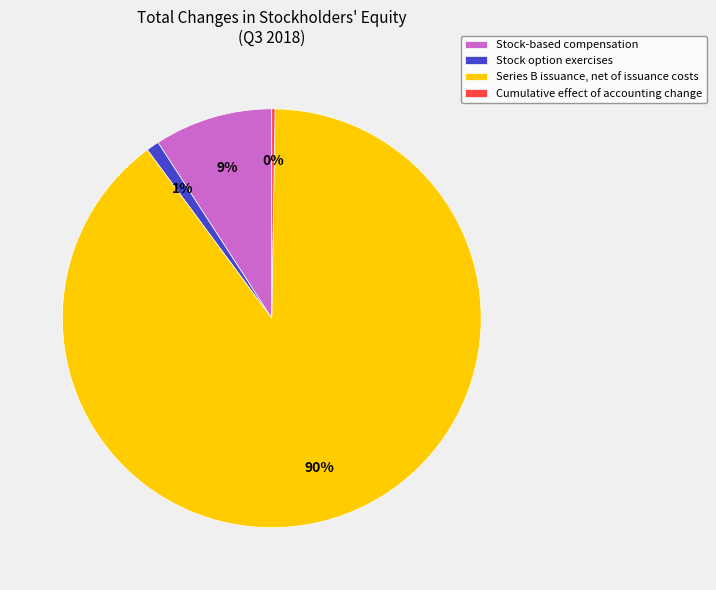

Is the sum of Stock option exercises and Series B issuance, net of issuance costs greater than half?

Yes